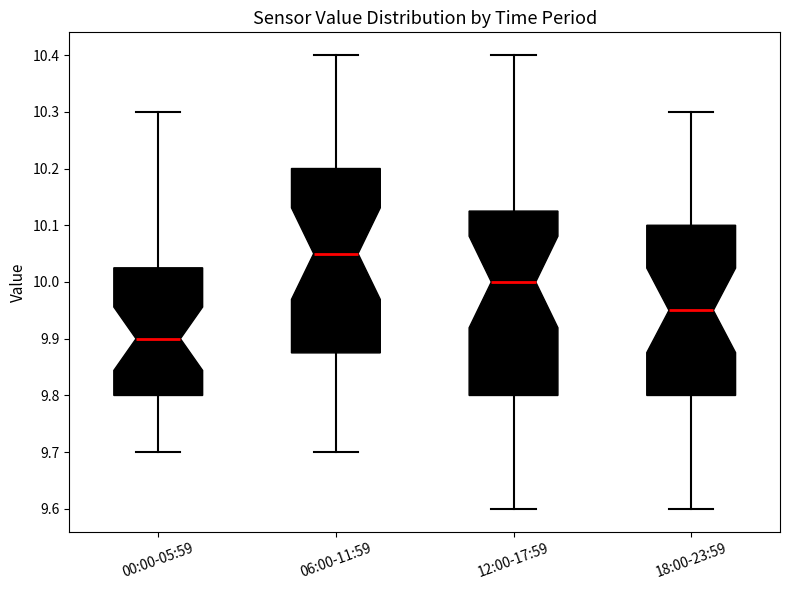

Reading left to right, read every box against the y-axis: the position of its median line, the range the box covers, and the ends of its whiskers. The values are not printed on the chart, so give them approximately, as read against the axis.

00:00-05:59: median 9.90, box 9.80 to 10.03, whiskers 9.70 to 10.30
06:00-11:59: median 10.05, box 9.88 to 10.20, whiskers 9.70 to 10.40
12:00-17:59: median 10.00, box 9.80 to 10.13, whiskers 9.60 to 10.40
18:00-23:59: median 9.95, box 9.80 to 10.10, whiskers 9.60 to 10.30